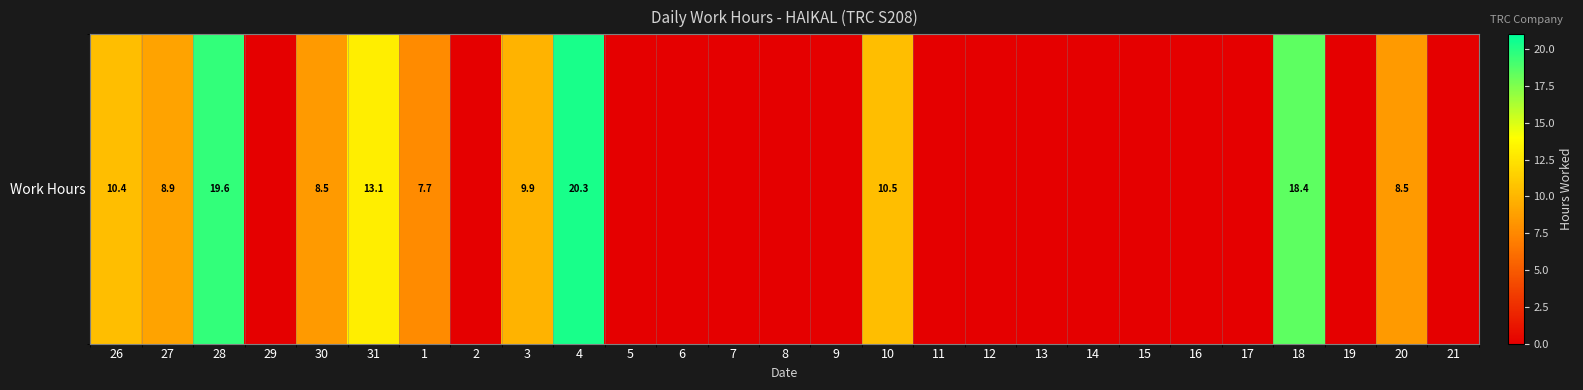

Which has a higher value, 5 or 2?

5